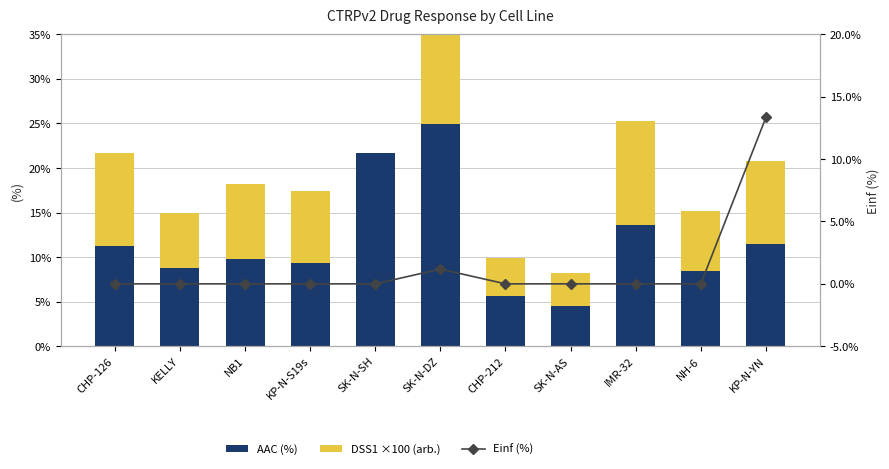

Rank the series at KELLY from highest to lowest value.

AAC (%), DSS1 ×100 (arb.), Einf (%)